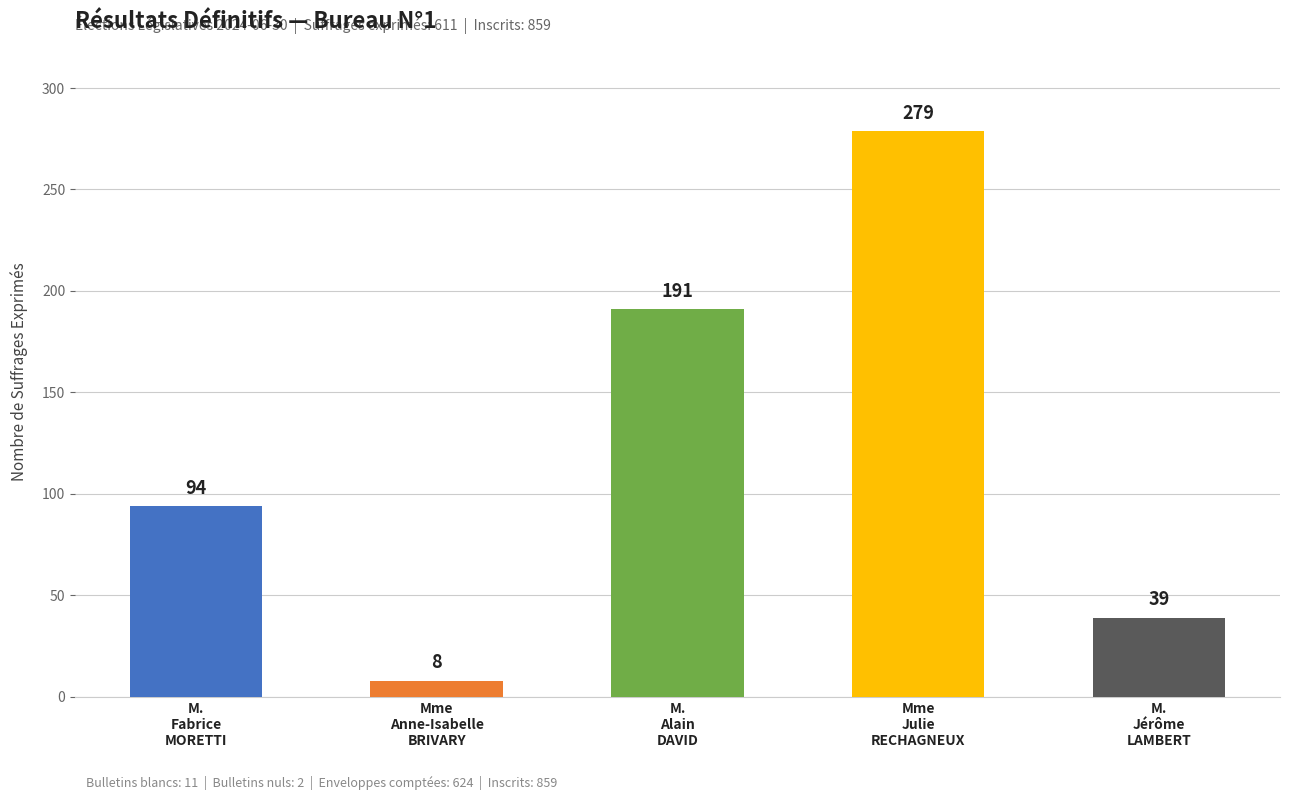

True or false: the data shows 191 at M. Alain DAVID.

True